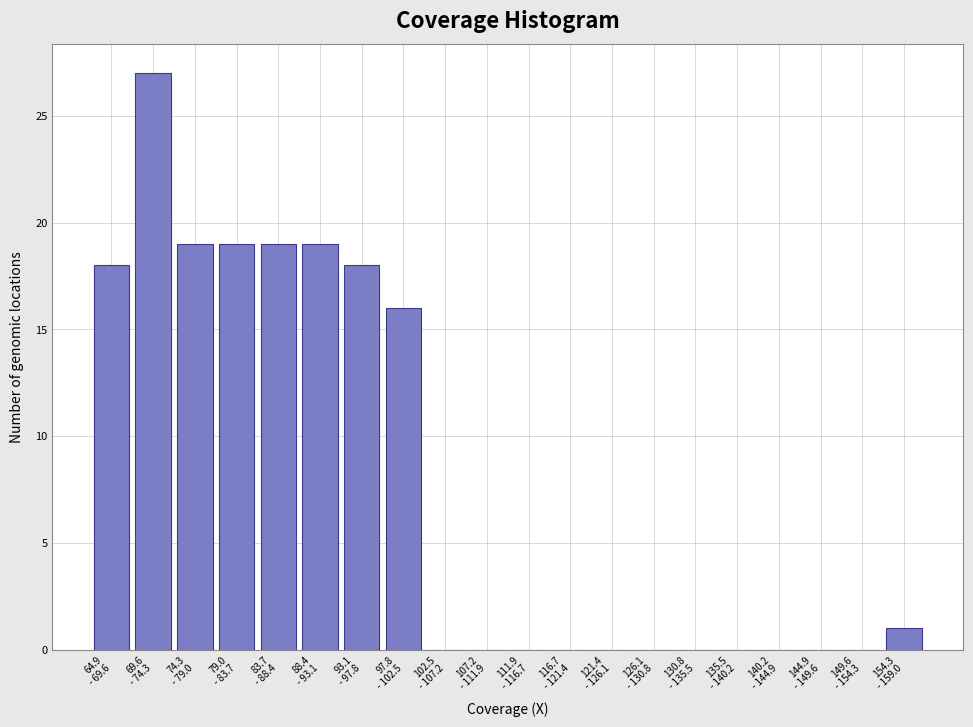

What is the sum of all values?

156